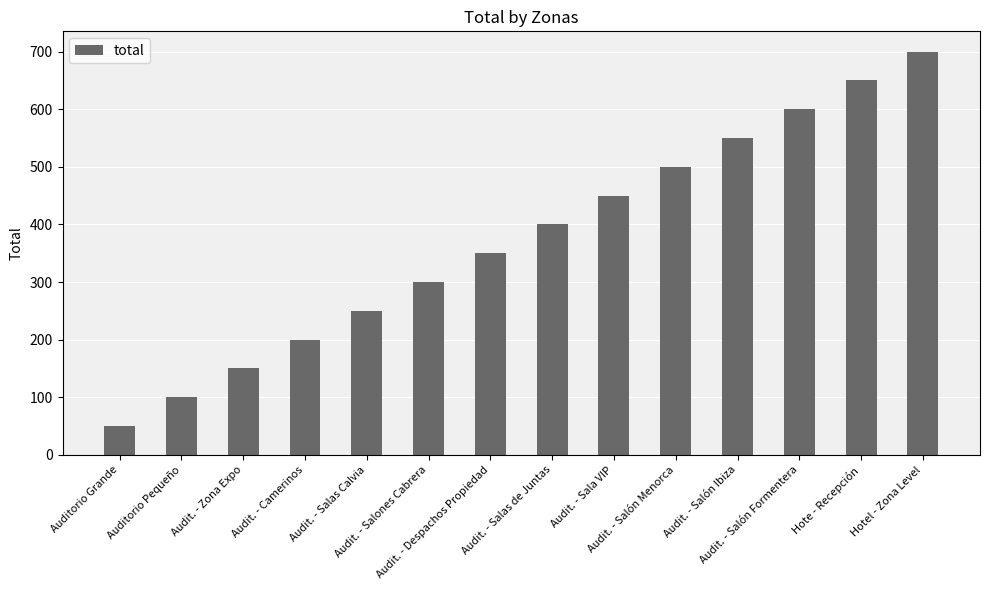

Are the bars horizontal?

No